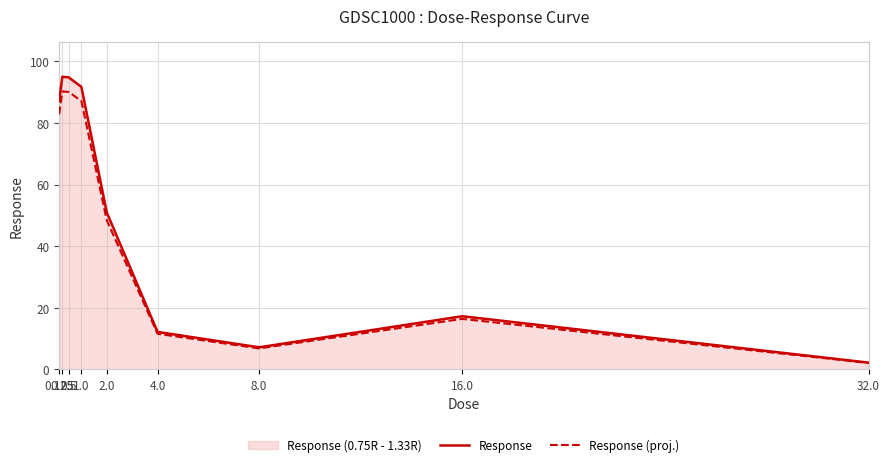

What value does the Response series have at 0.25?

95.0